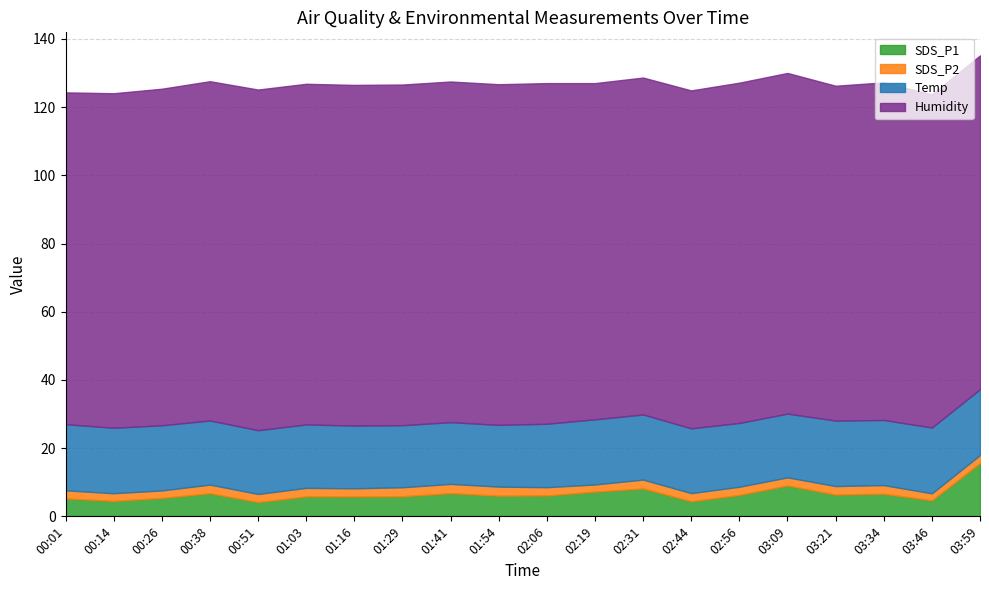

What is the spread (max minus min) of values at 03:21?

95.7